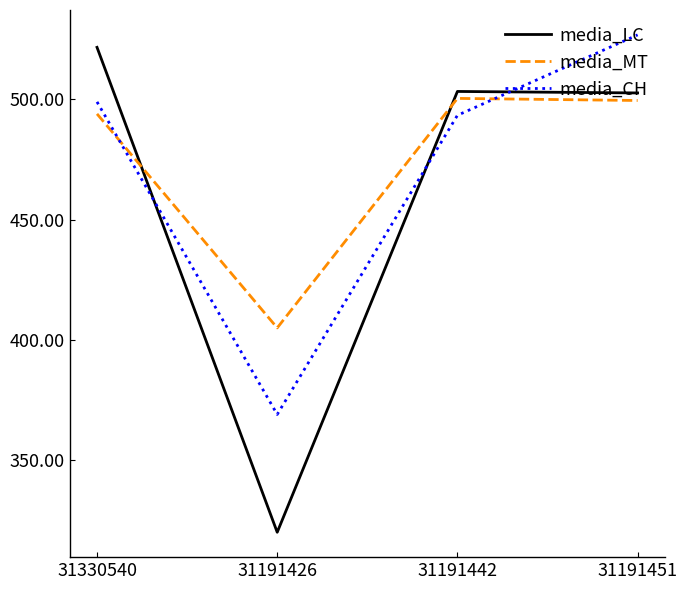

In media_CH, how many points are lower than both neighbors (excluding endpoints)?

1